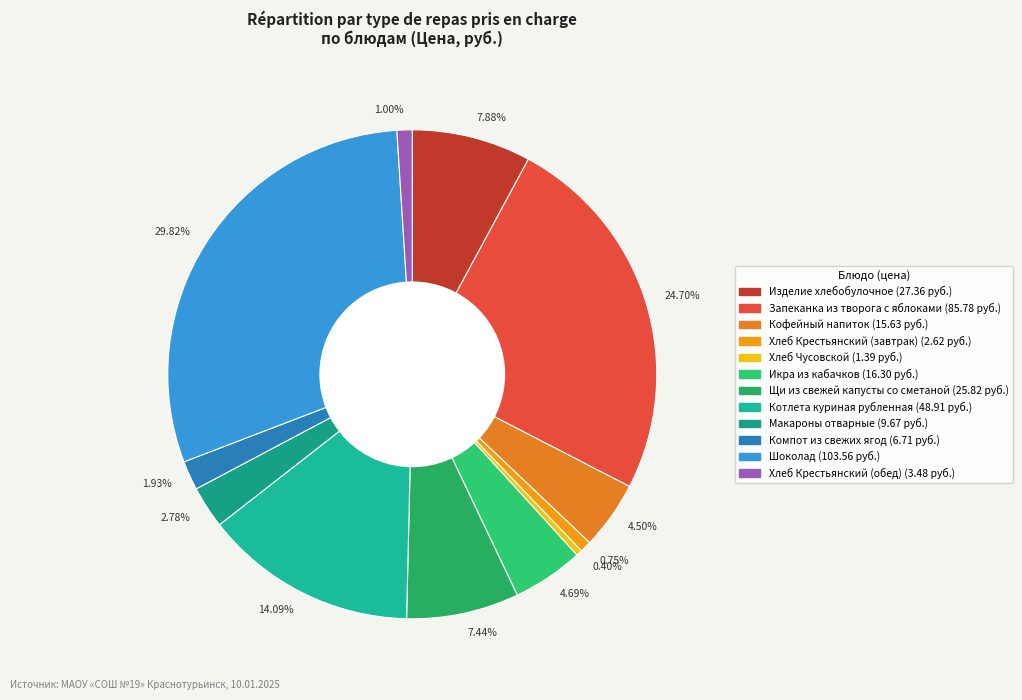

Does 29.82% account for over 50% of the chart?

No